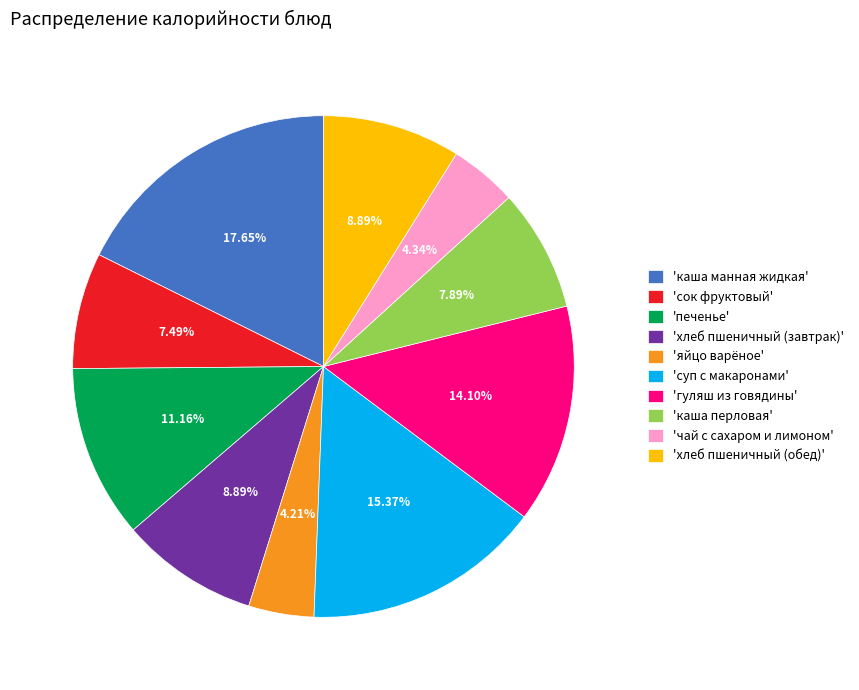

Is there any slice that represents more than half of the pie?

No